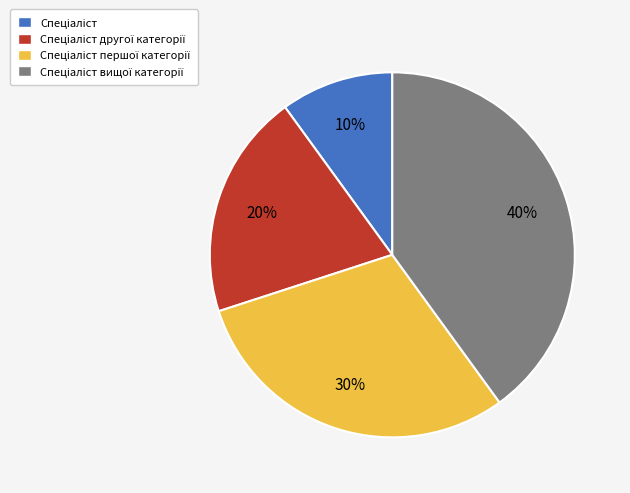

Is there any slice that represents more than half of the pie?

No